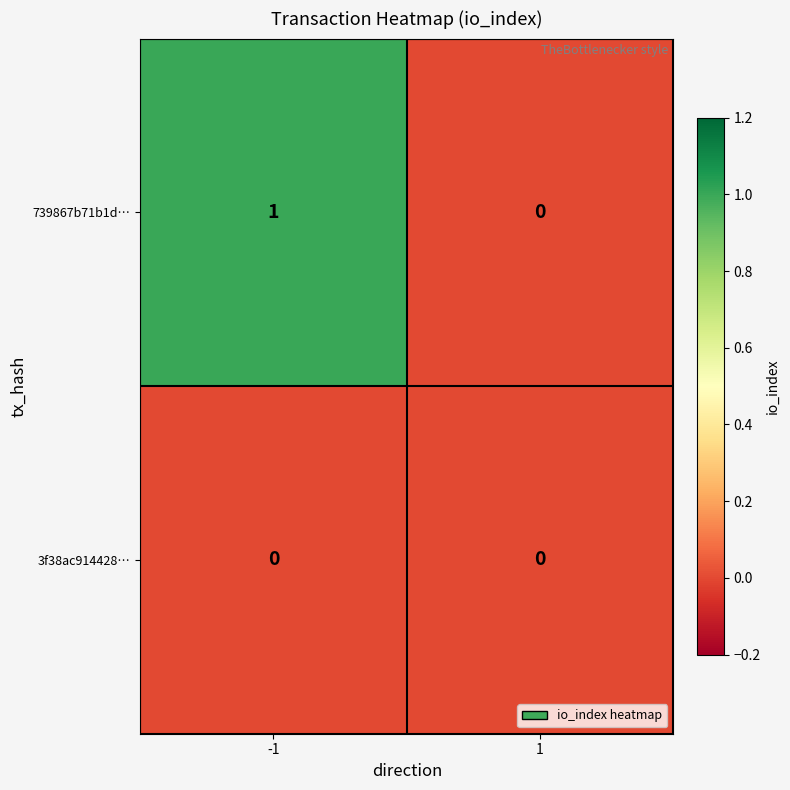

Reading left to right, extract all data points from this chart.

739867b71b1d…: 1	0
3f38ac914428…: 0	0